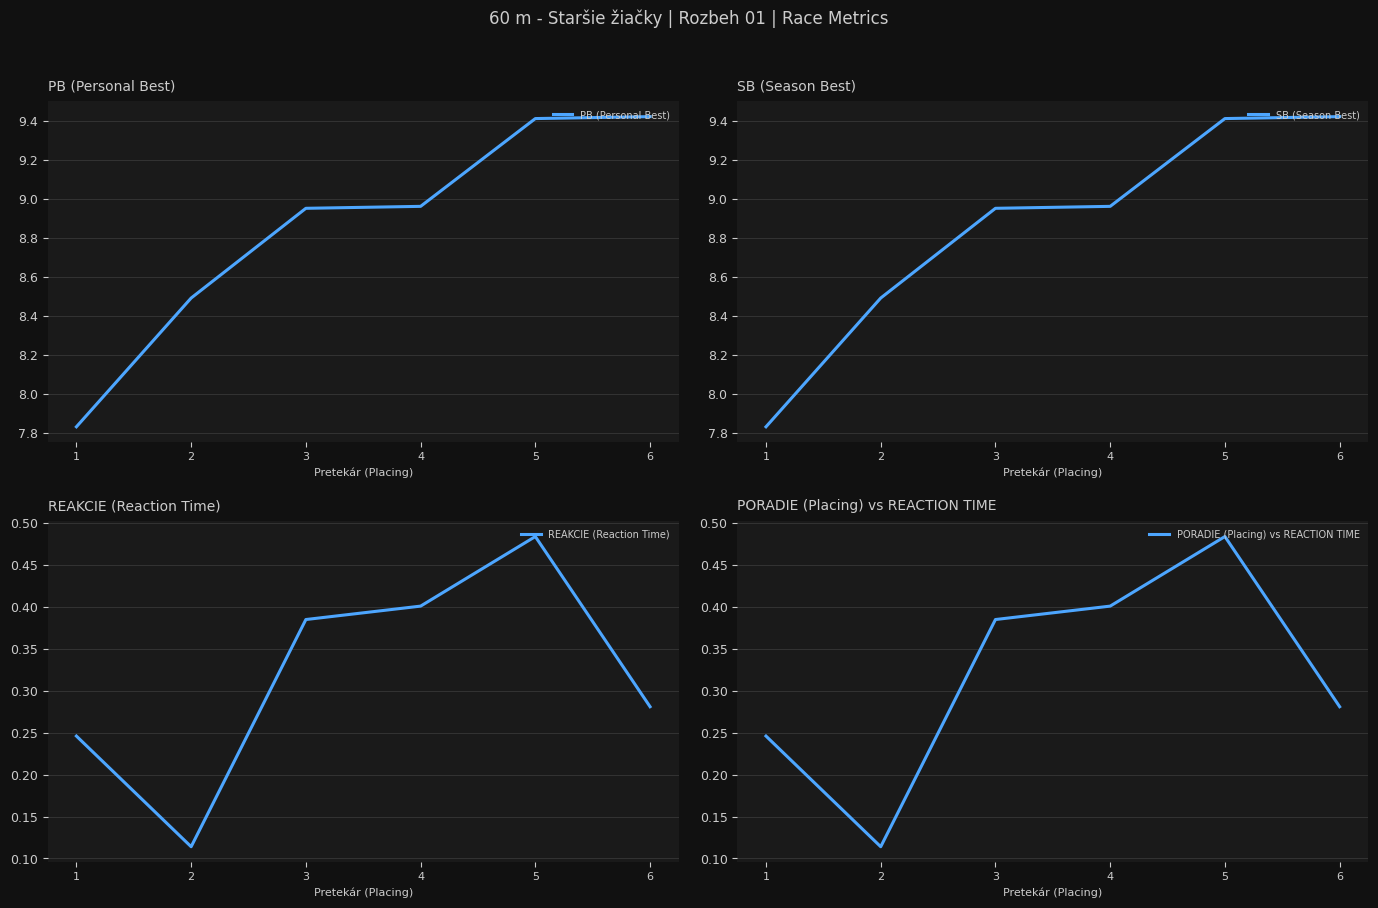

Does the chart display data point markers on the line(s)?

No